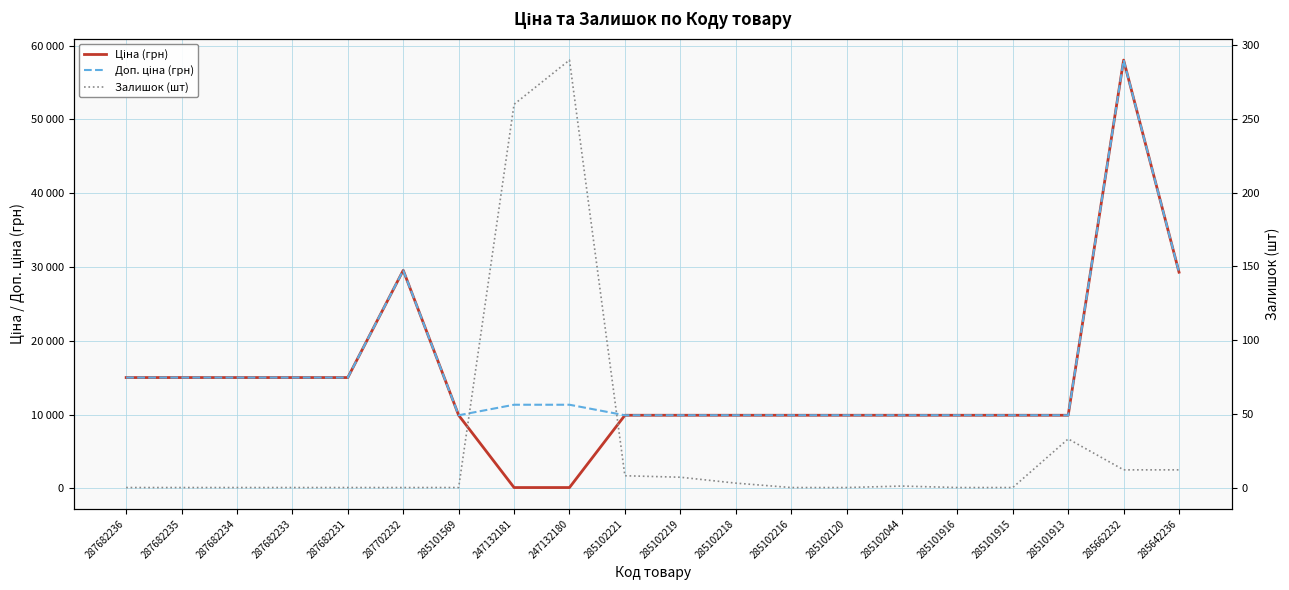

Is the value of Ціна (грн) at 285102221 greater than the value of Доп. ціна (грн) at 285102044?

No